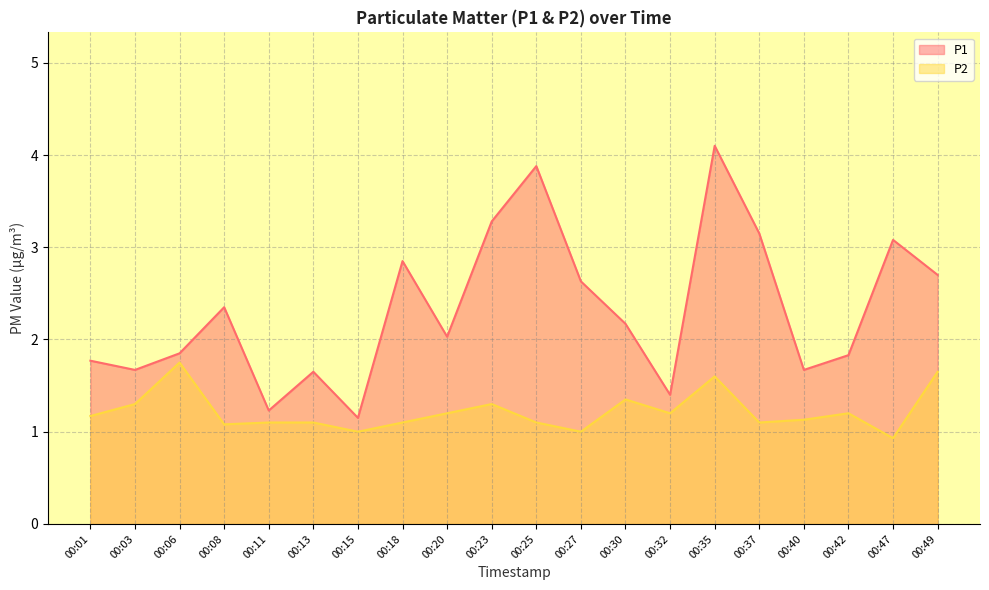

True or false: P1 has a value of 2.0 at 00:20.

True